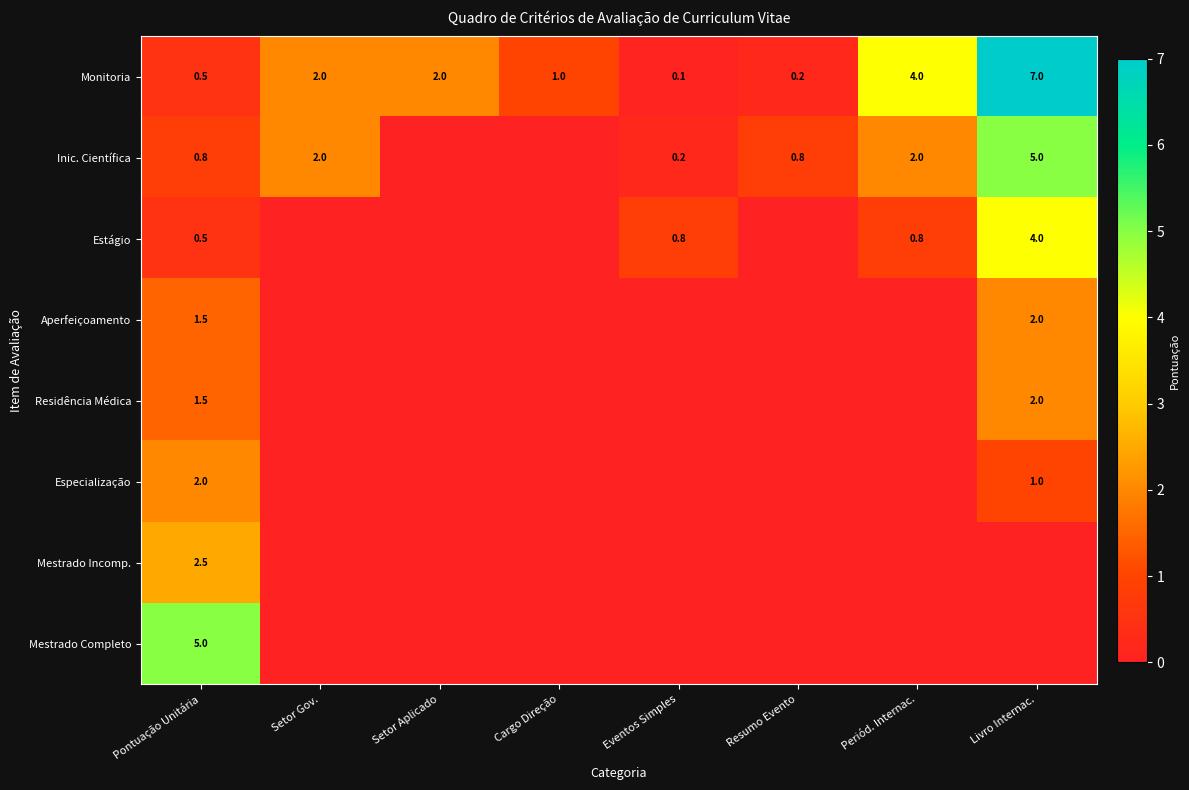

Which label corresponds to the largest value in the chart?

Livro Internac.